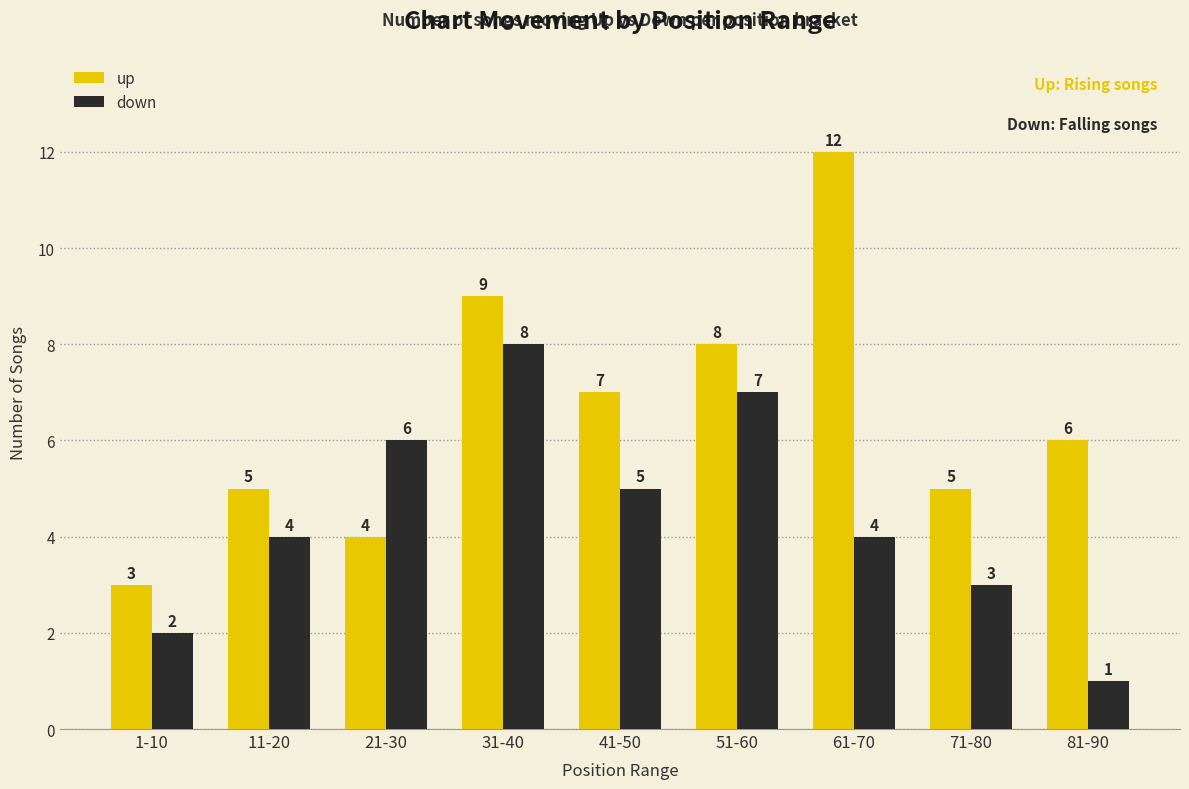

What value does the down series have at 31-40?

8